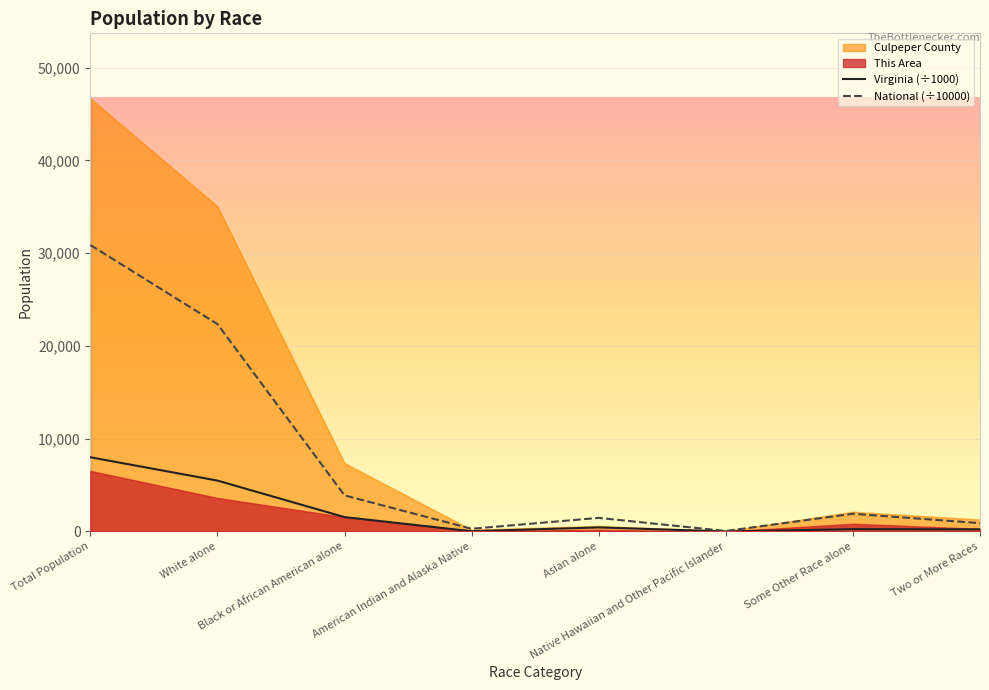

Which category has the lowest value in the National (÷10000) series?

Native Hawaiian and Other Pacific Islander